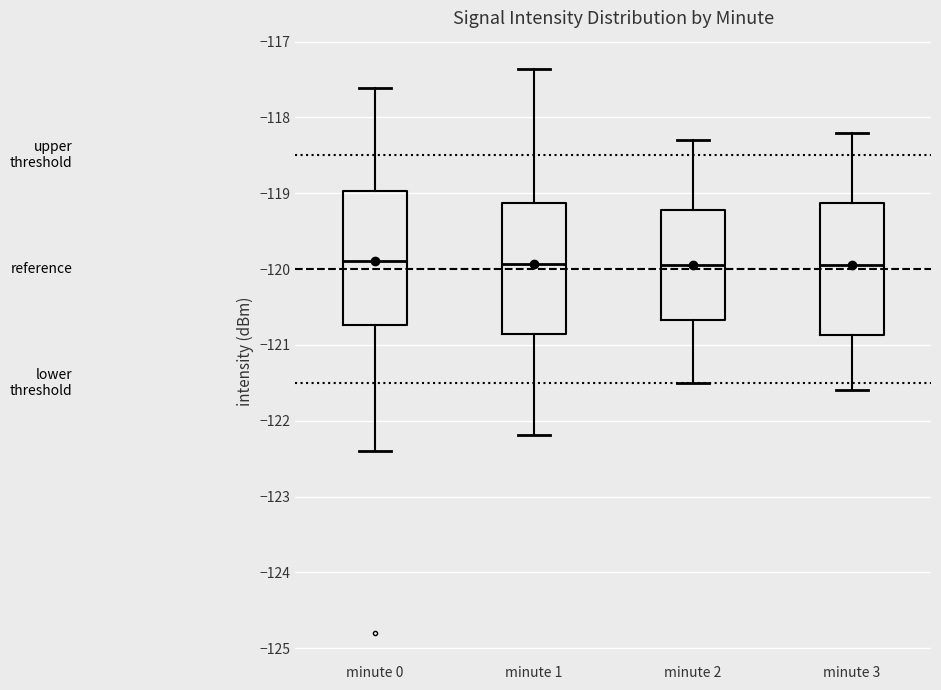

Where does the lower whisker of the box for minute 1 end on the y-axis? The values are not printed on the chart, so give them approximately, as read against the axis.

-122.2